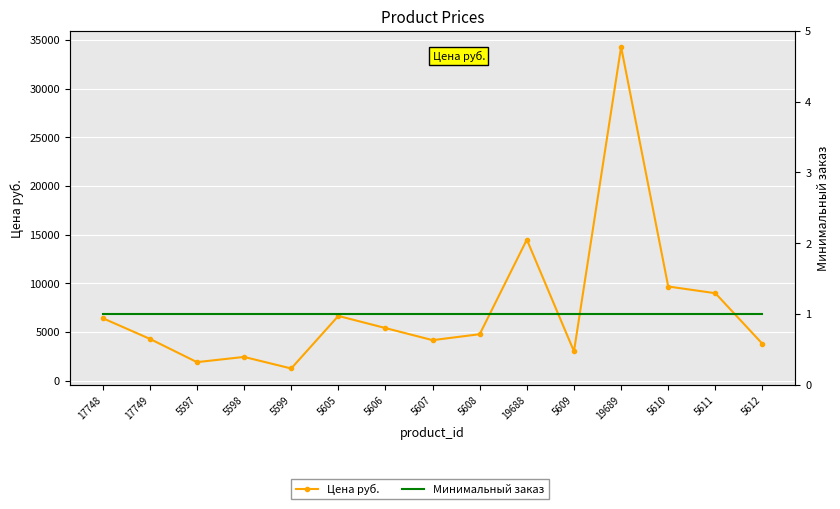

Reading left to right, list all the values displayed in this chart.

Цена руб.: 6414	4289	1896	2432	1245	6644	5399	4155	4767	14484	3006	34282	9668	8979	3772
Минимальный заказ: 1	1	1	1	1	1	1	1	1	1	1	1	1	1	1